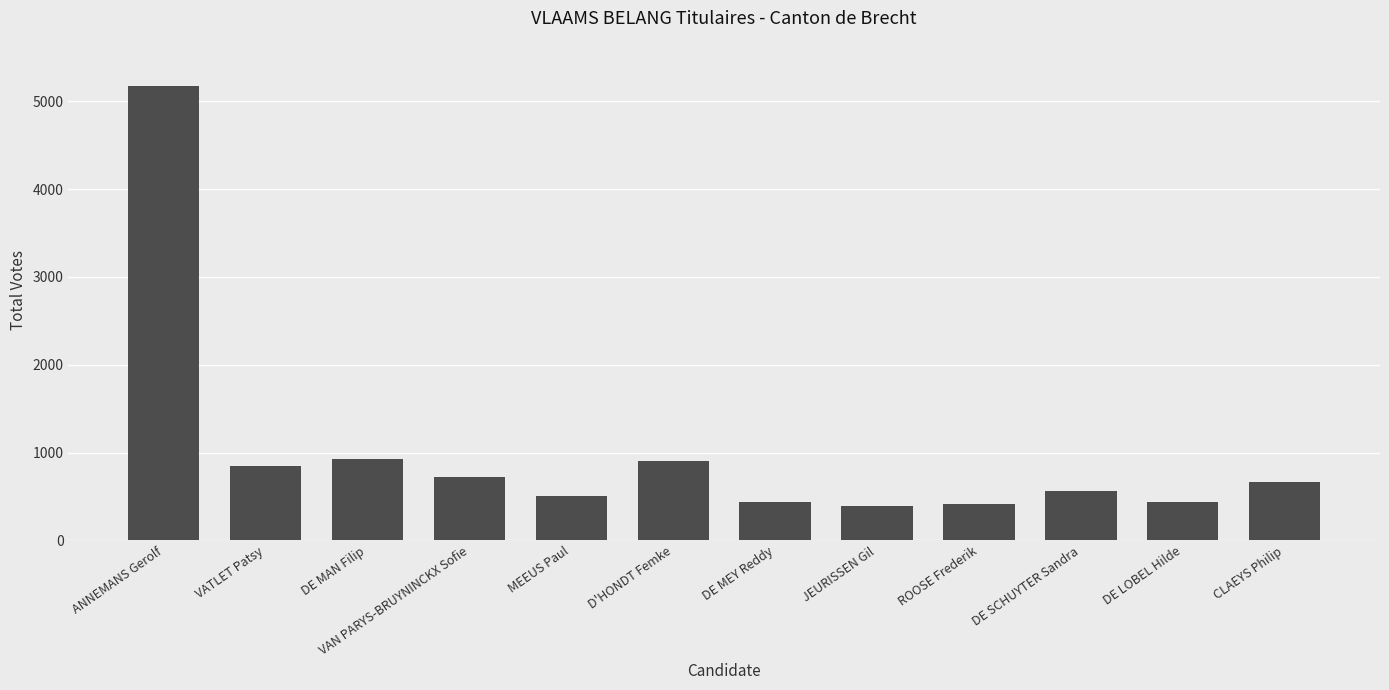

True or false: the data shows 905 at D'HONDT Femke.

True